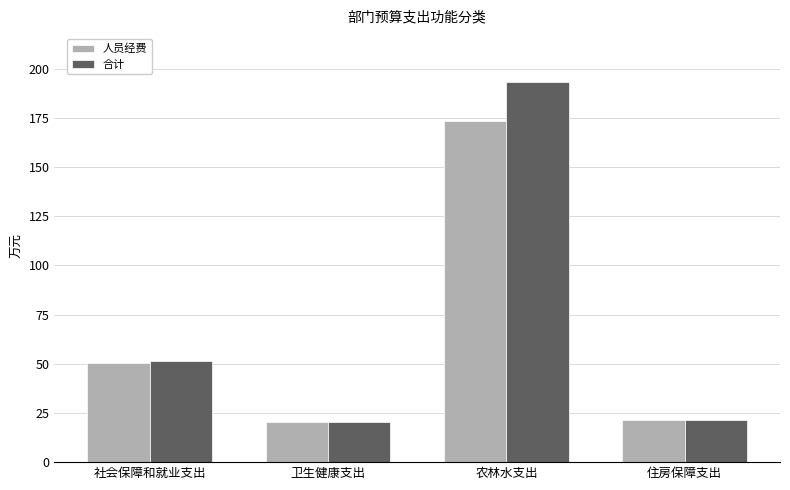

What is the difference between the 合计 values at 农林水支出 and 社会保障和就业支出?

142.1